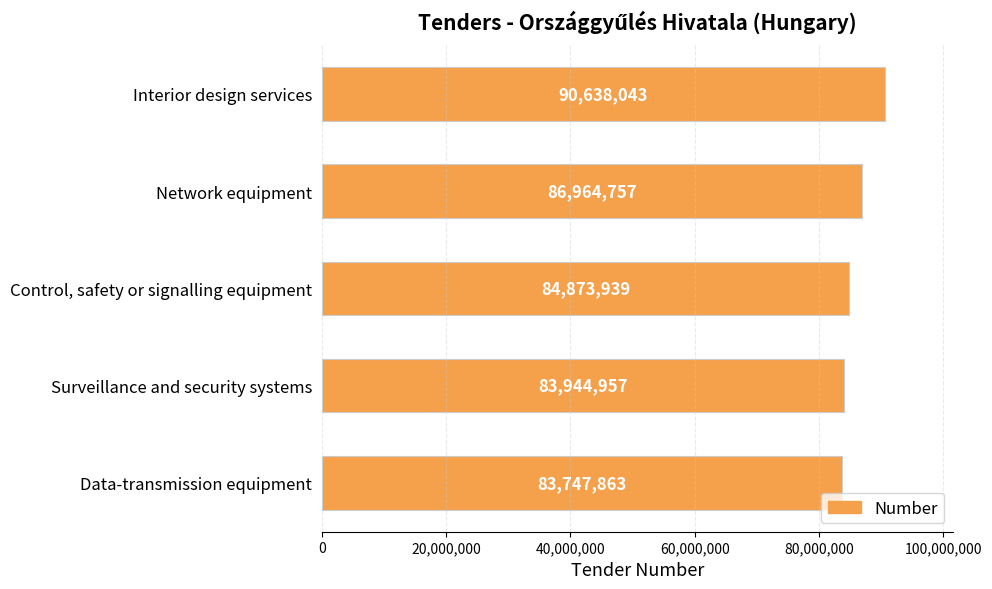

What is the difference between the second highest and minimum values?

3216894